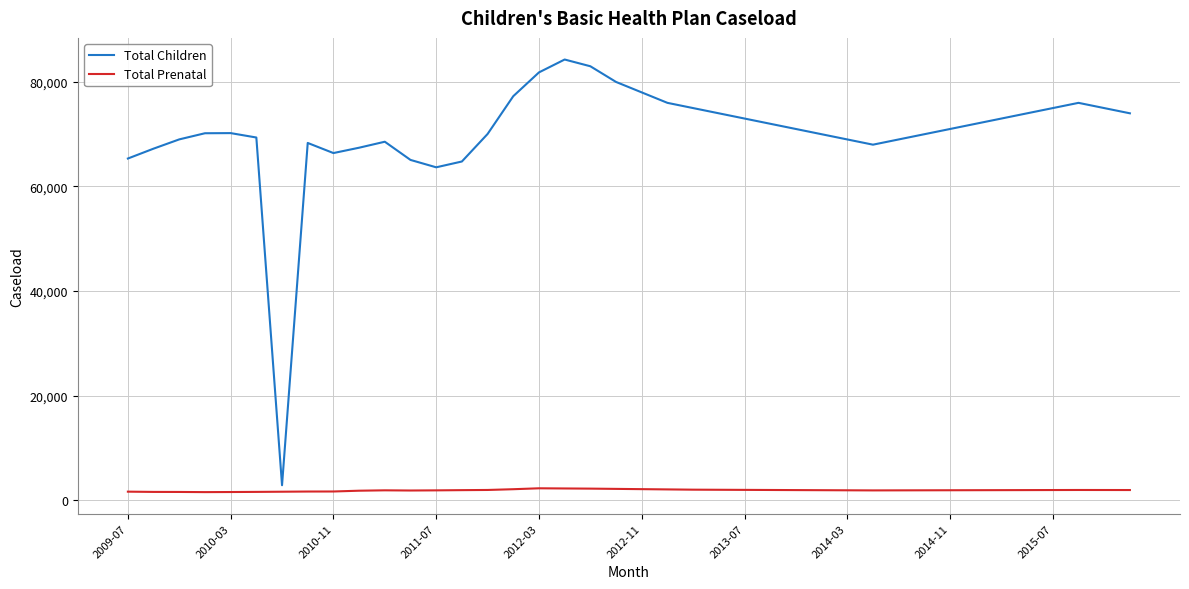

What is the maximum value shown in the chart?

84290